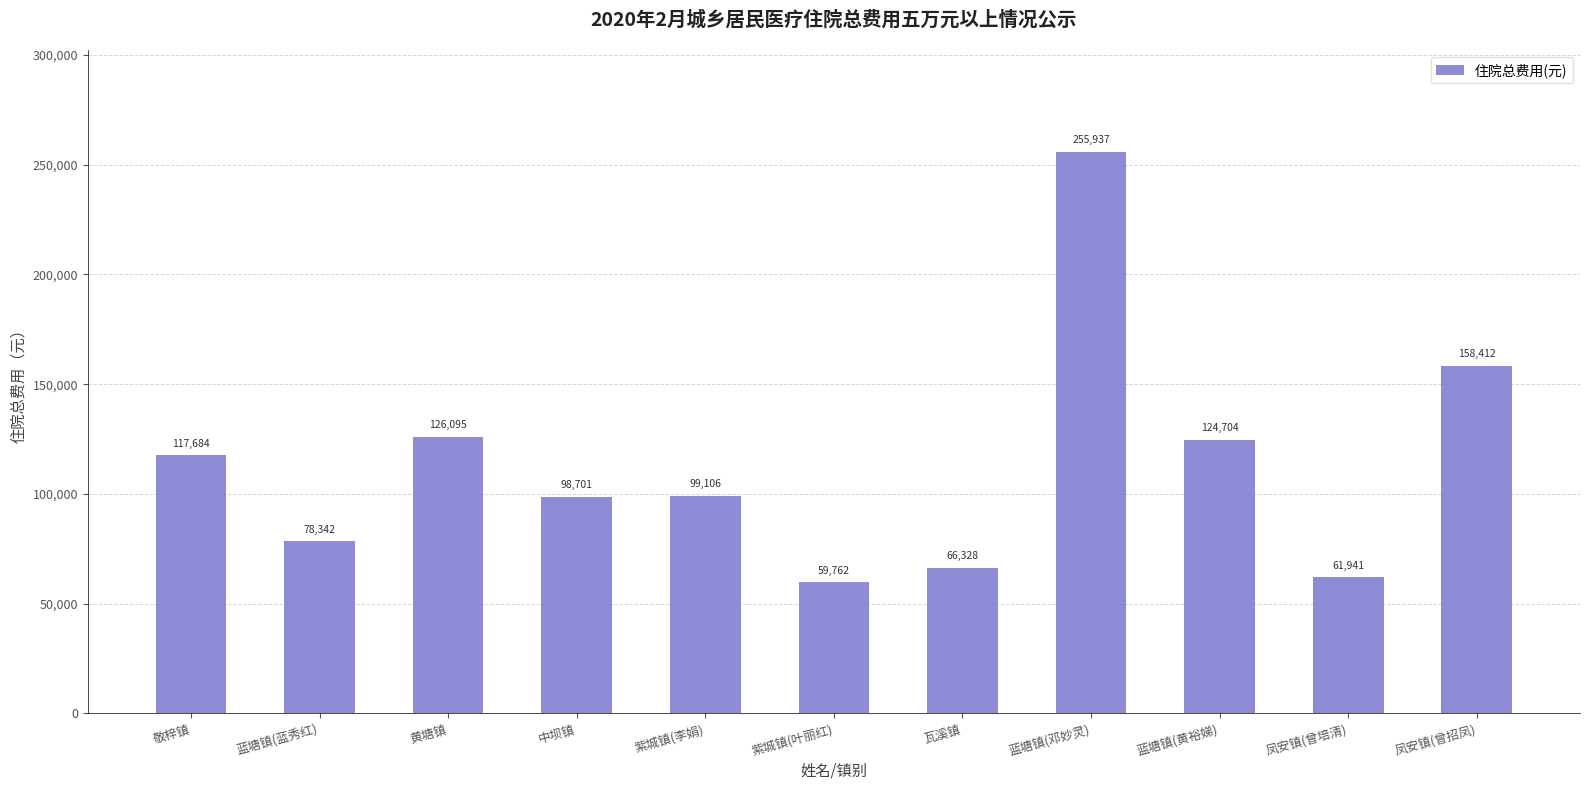

Between 凤安镇(曾培清) and 蓝塘镇(蓝秀红), which is larger?

蓝塘镇(蓝秀红)